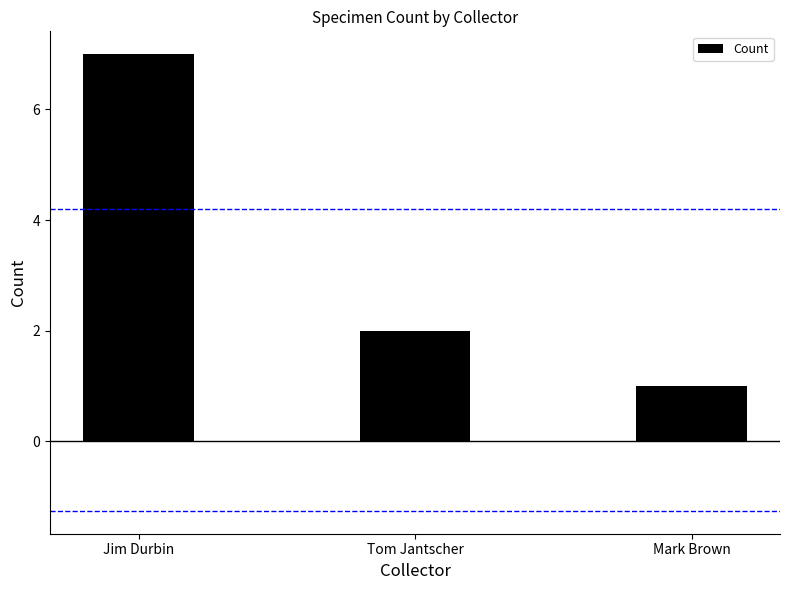

What is the sum of all values?

10